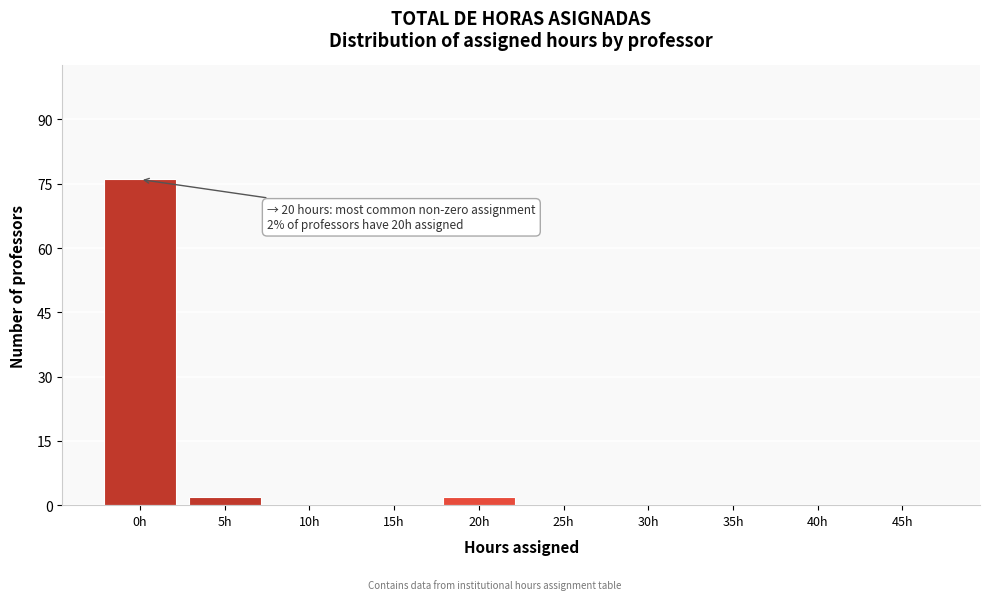

Reading left to right, what are all the values shown in this chart?

0h=76	5h=2	10h=0	15h=0	20h=2	25h=0	30h=0	35h=0	40h=0	45h=0